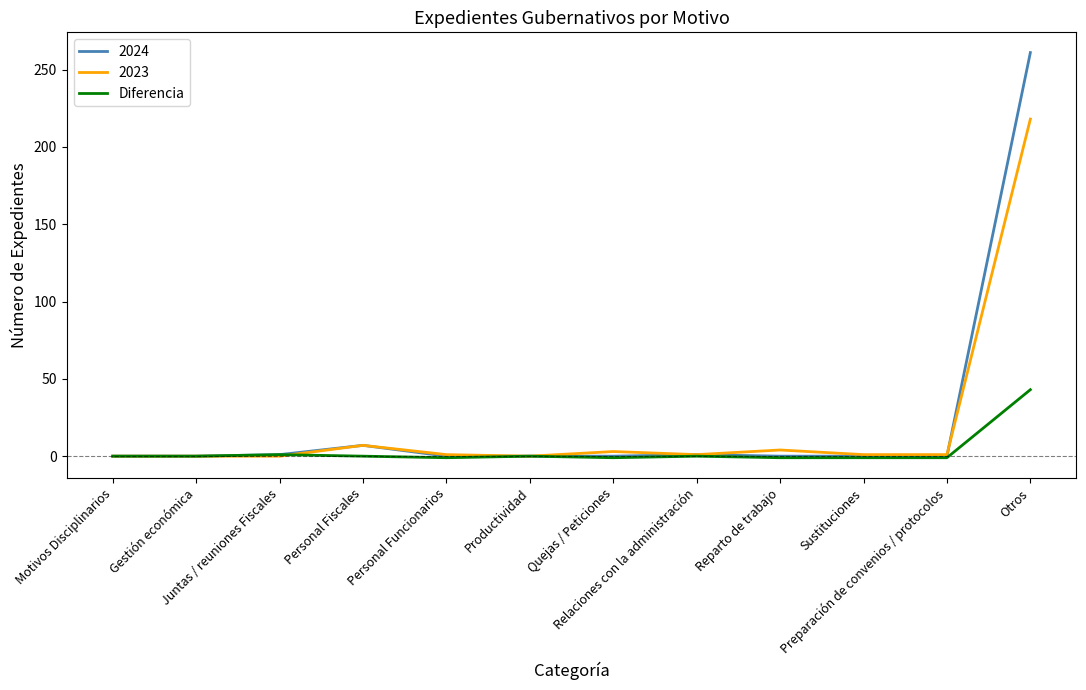

What is the maximum value shown in the chart?

261